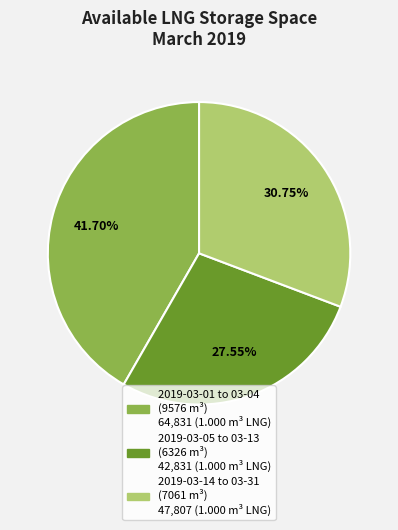

How many slices are in this pie chart?

3